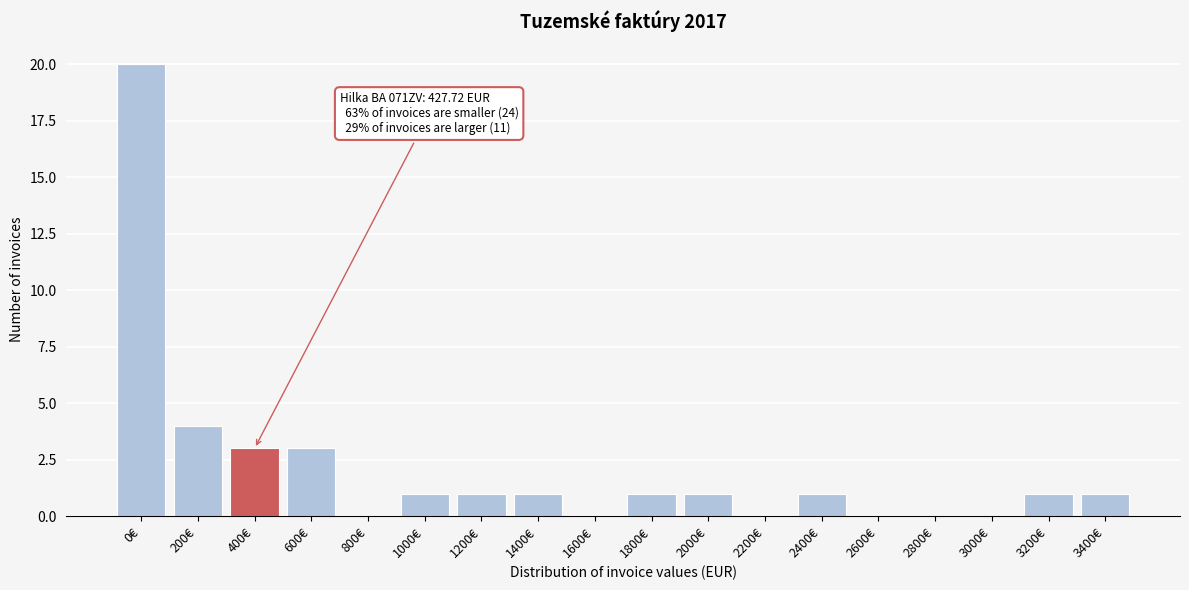

Reading left to right, transcribe all the data shown in this chart.

0€=20	200€=4	400€=3	600€=3	800€=0	1000€=1	1200€=1	1400€=1	1600€=0	1800€=1	2000€=1	2200€=0	2400€=1	2600€=0	2800€=0	3000€=0	3200€=1	3400€=1